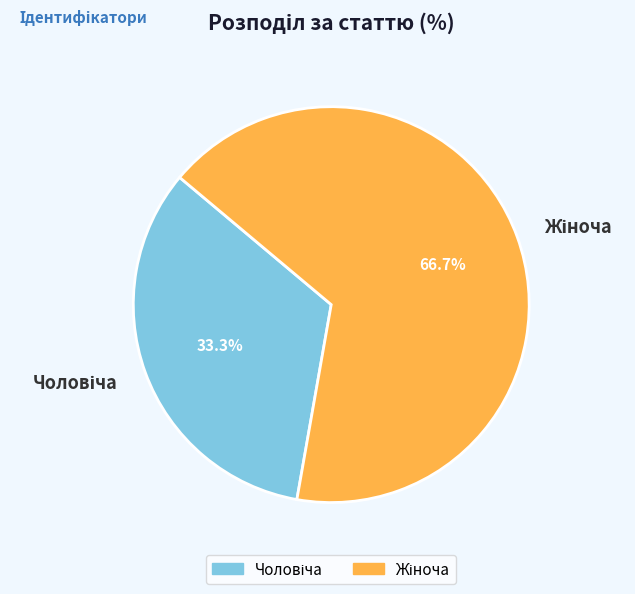

Is there any slice that represents more than half of the pie?

Yes